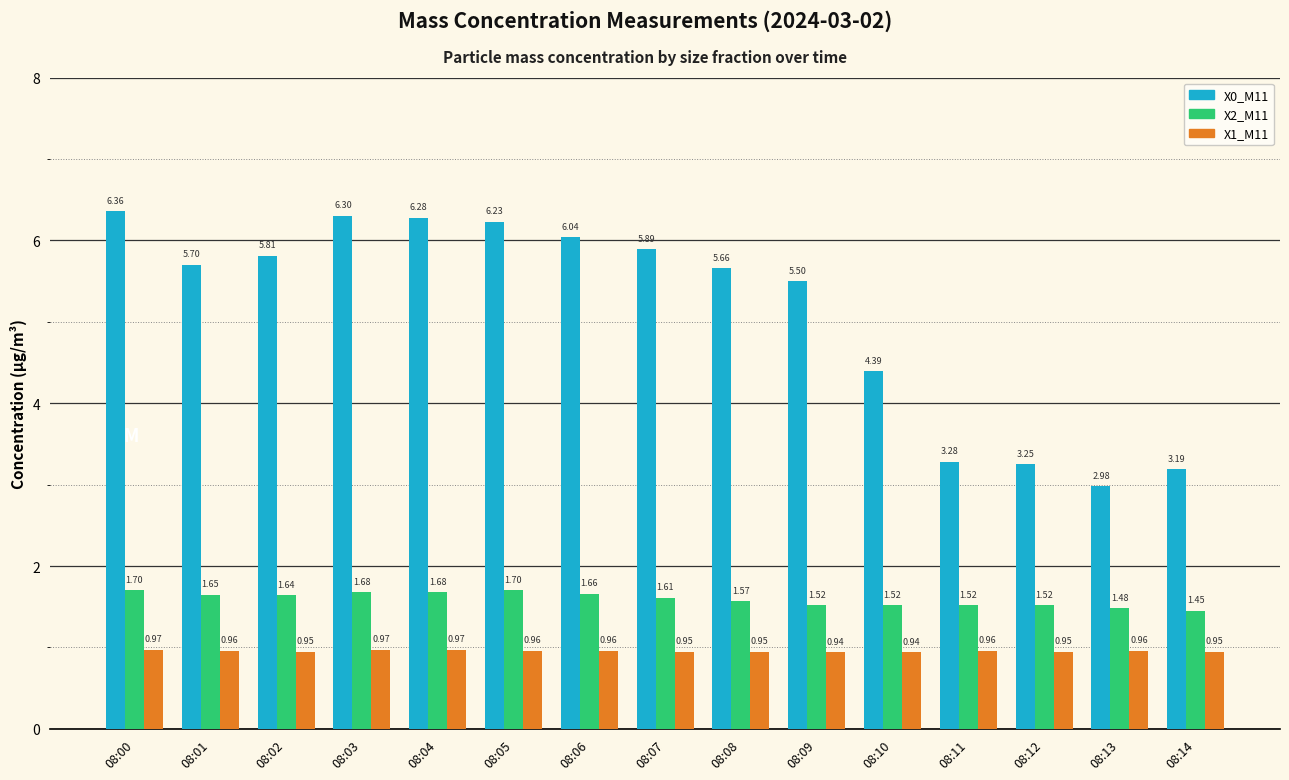

Which series has the largest range (max minus min)?

X0_M11